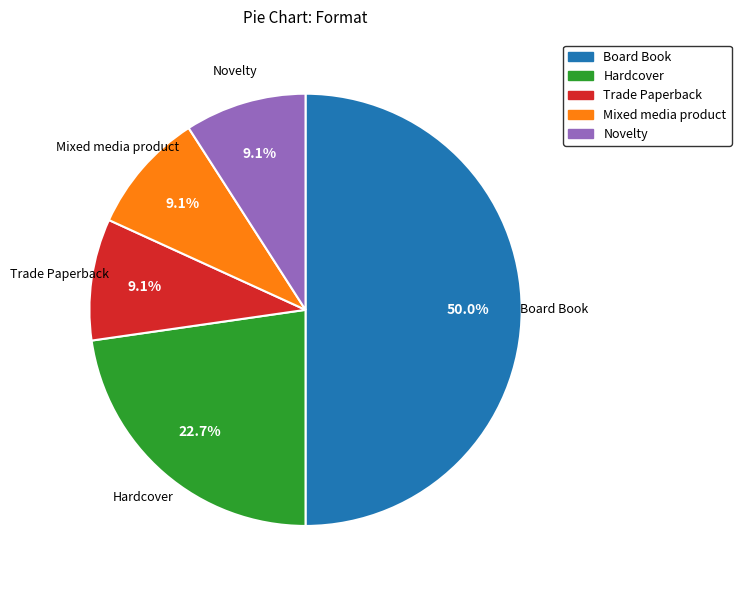

Is it true that Board Book is 50% of the pie?

True